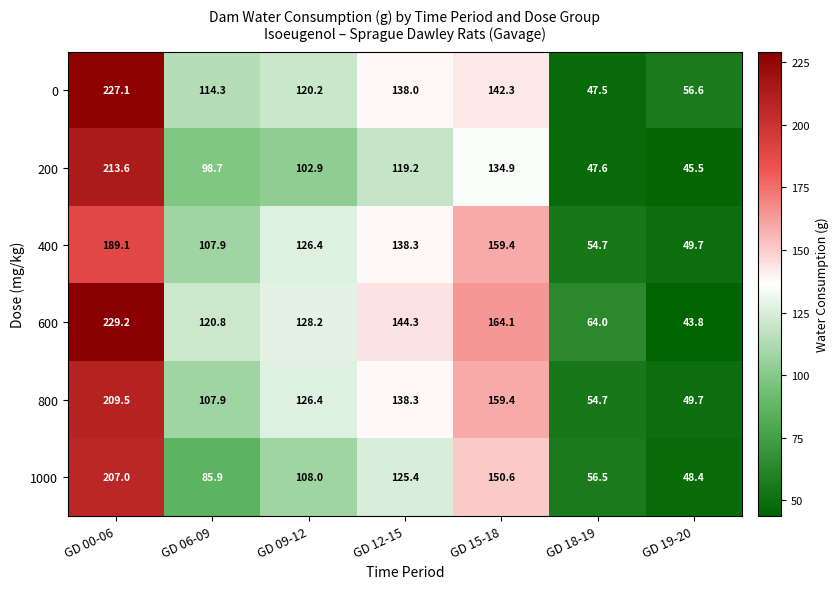

What is the difference between the second highest and minimum values in the 400 series?

109.7